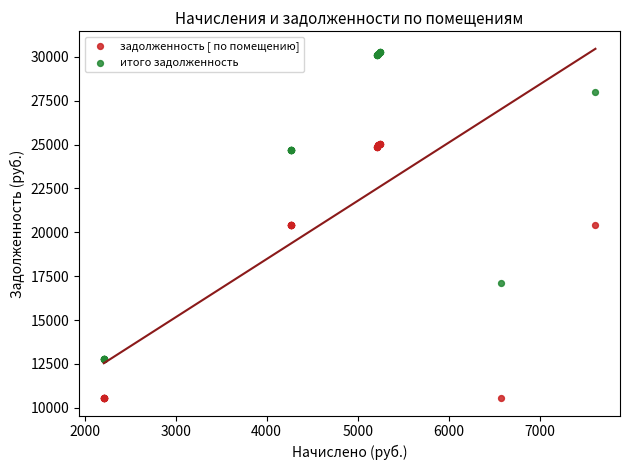

Which series contains the highest Y value?

итого задолженность